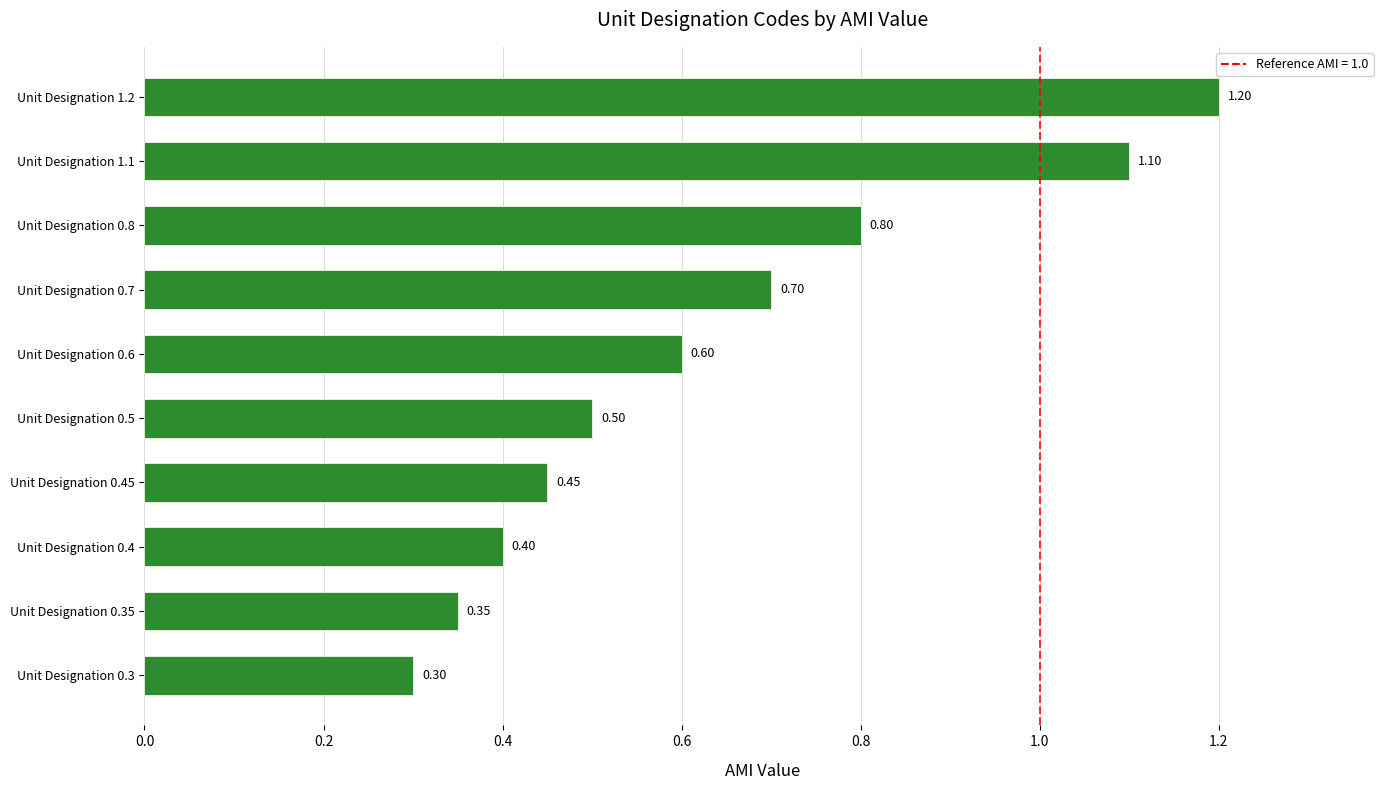

Which has a higher value, Unit Designation 0.8 or Unit Designation 0.35?

Unit Designation 0.8